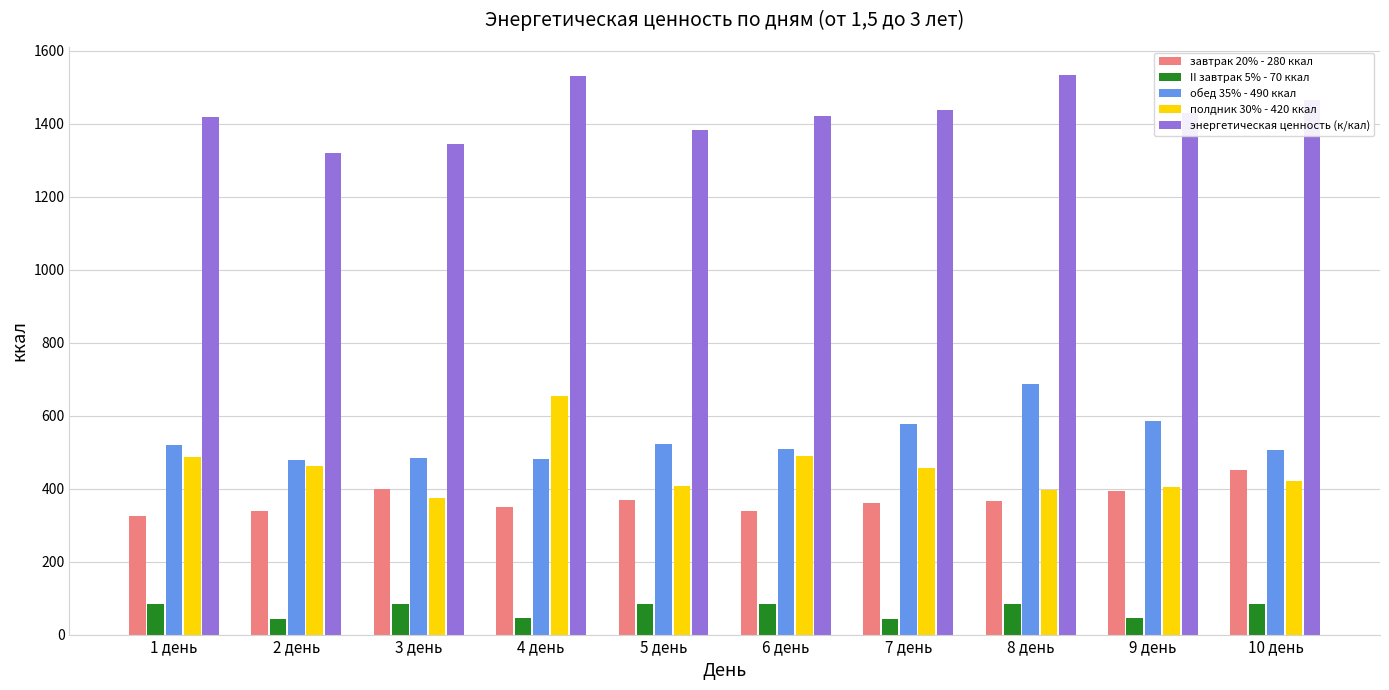

What is the sum of the энергетическая ценность (к/кал) values at 2 день and 9 день?

2746.0